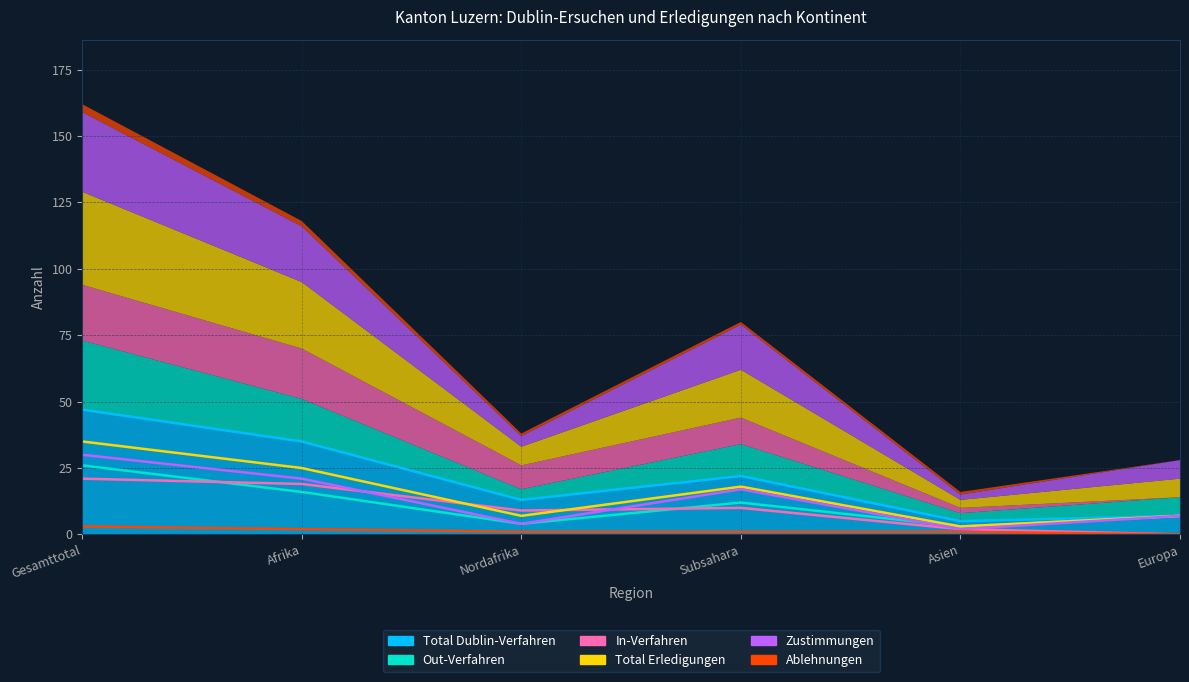

What is the sum of all Out-Verfahren values?

68